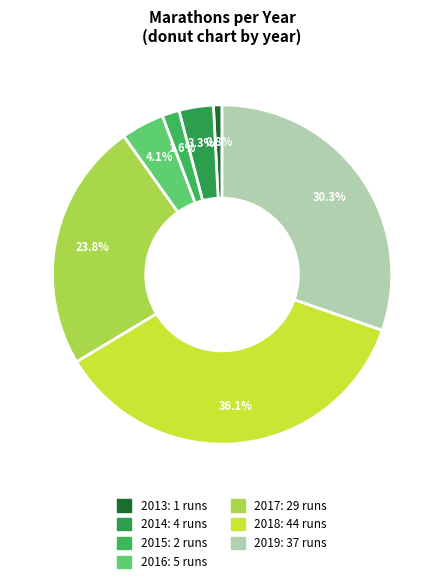

To the nearest percent, what is the average slice percentage?

14%